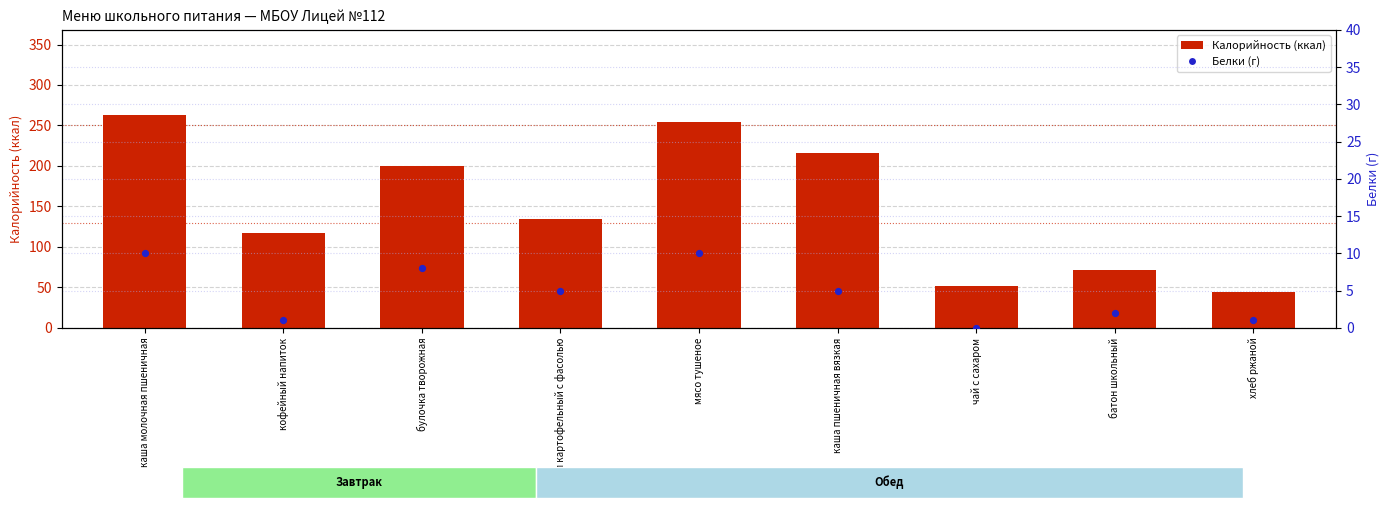

Which series has the largest Y range (max minus min)?

Калорийность